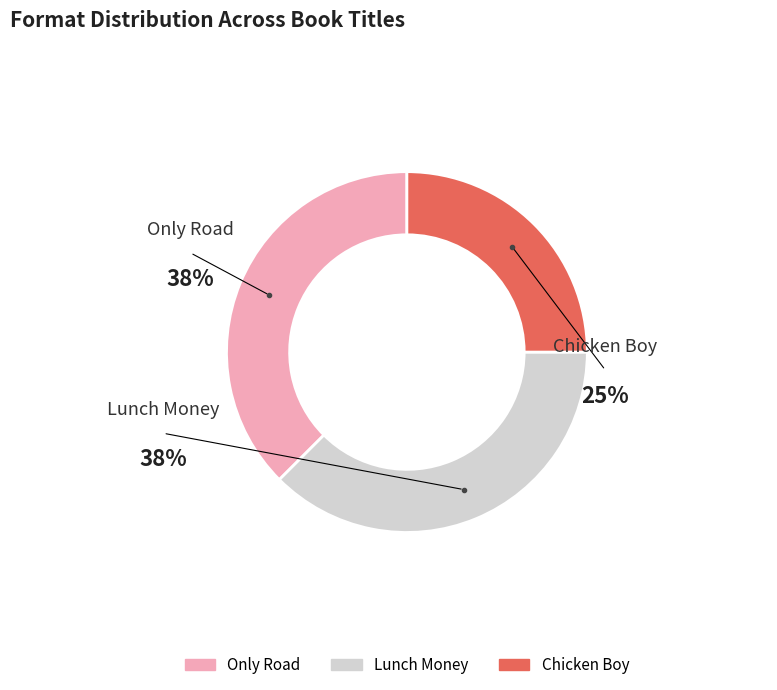

What portion of the pie excludes Chicken Boy?

75.0%